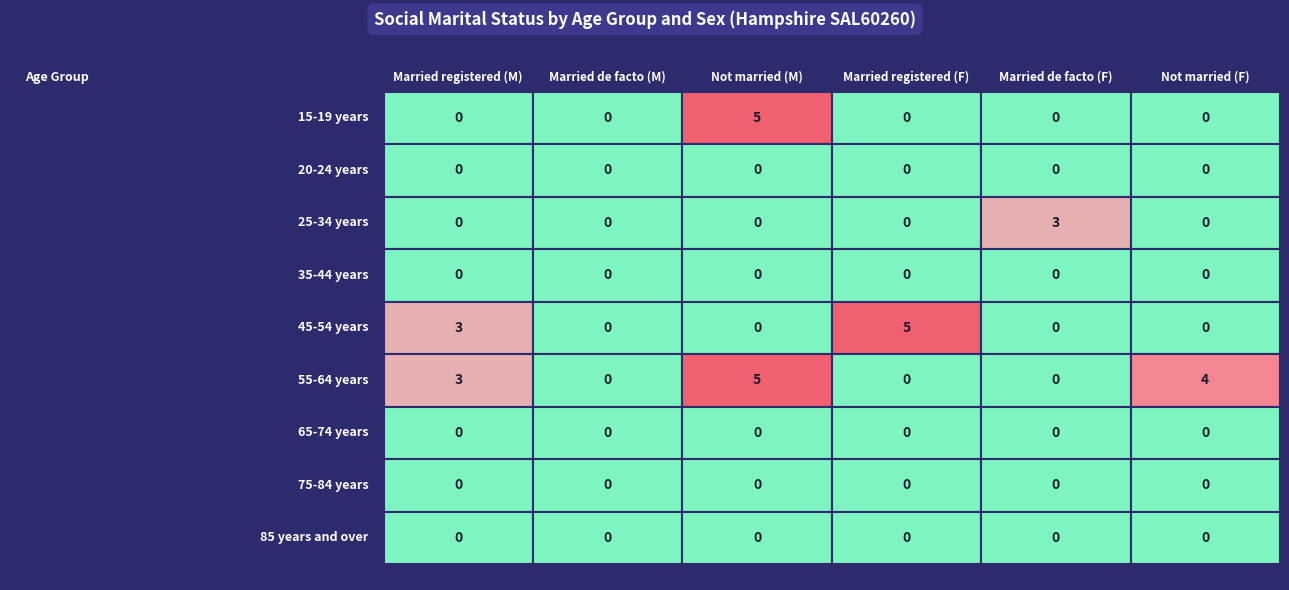

Between 3 and 4, which is larger?

4